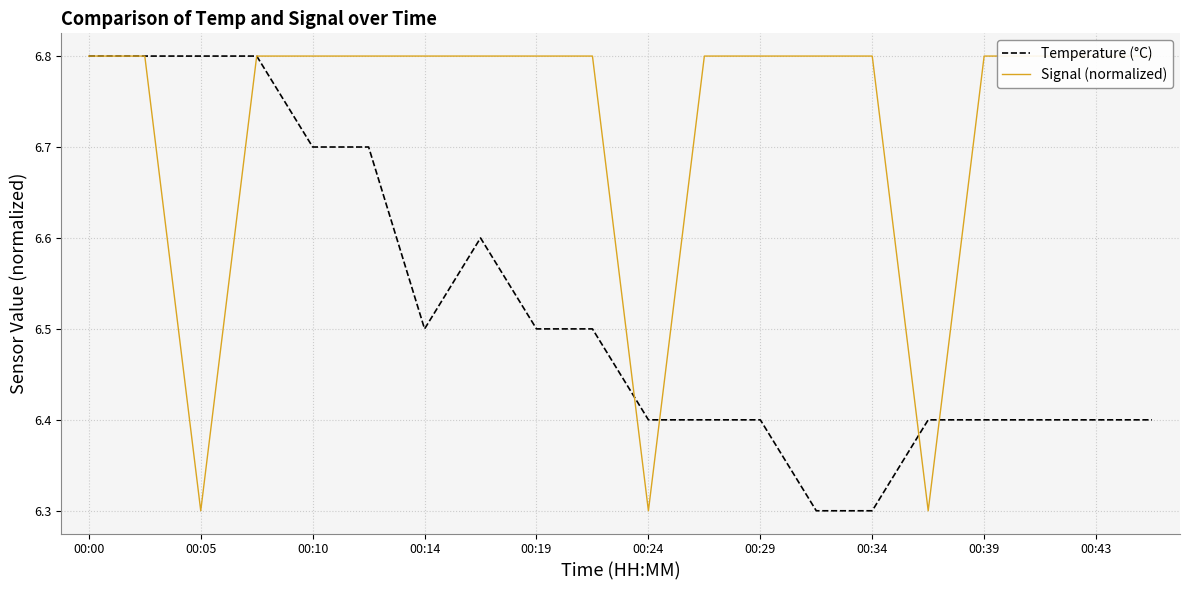

The value of Temperature (°C) at 00:24 is 11.3. True or false?

False